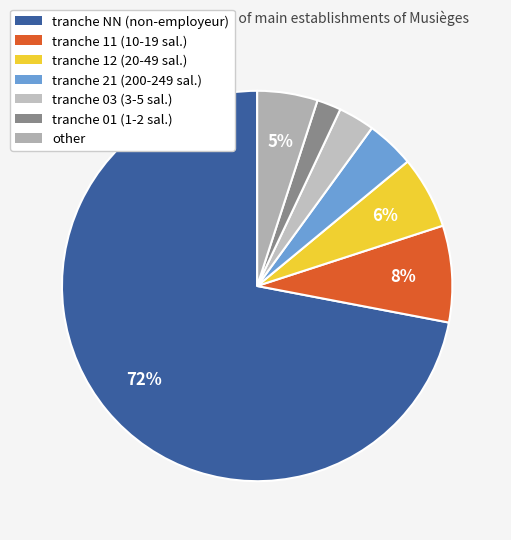

Rank the categories by value from lowest to highest.

tranche 01 (1-2 sal.), tranche 03 (3-5 sal.), tranche 21 (200-249 sal.), other, tranche 12 (20-49 sal.), tranche 11 (10-19 sal.), tranche NN (non-employeur)